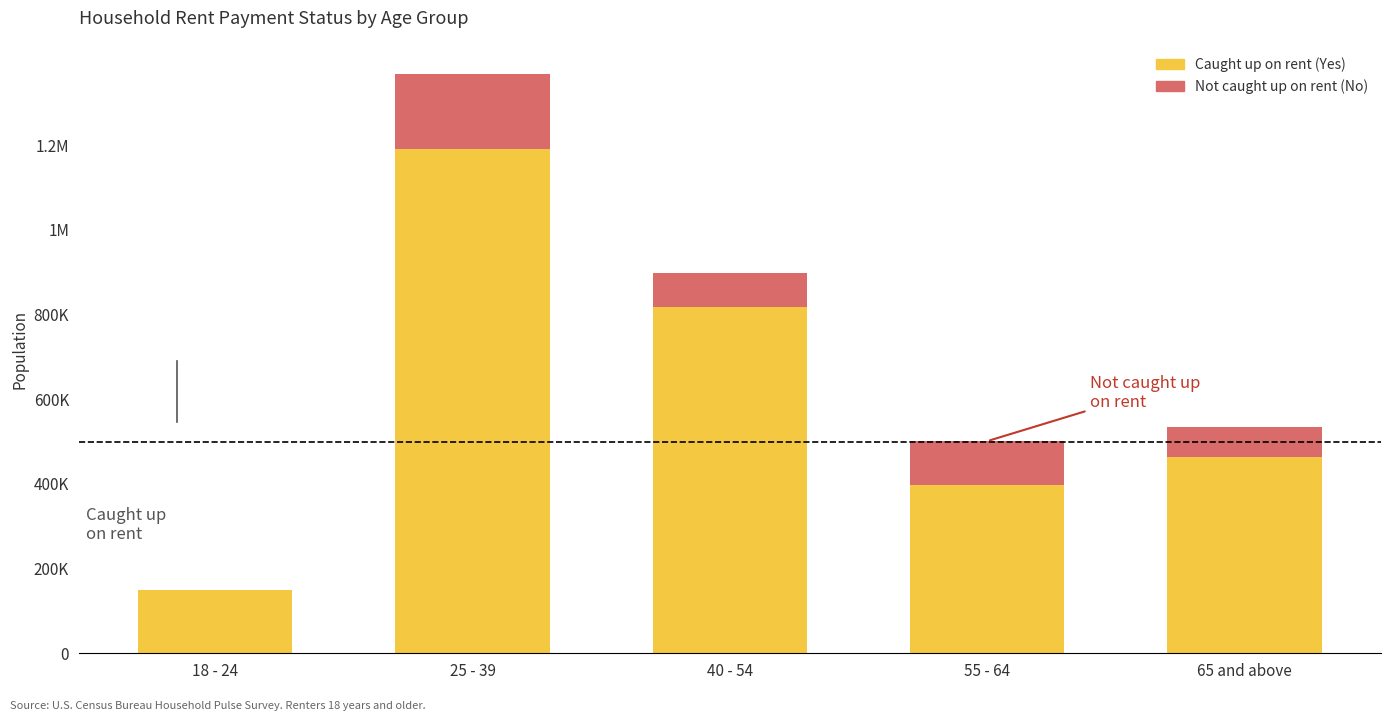

Rank the series by their average value, from highest to lowest.

Caught up on rent (Yes), Not caught up on rent (No)